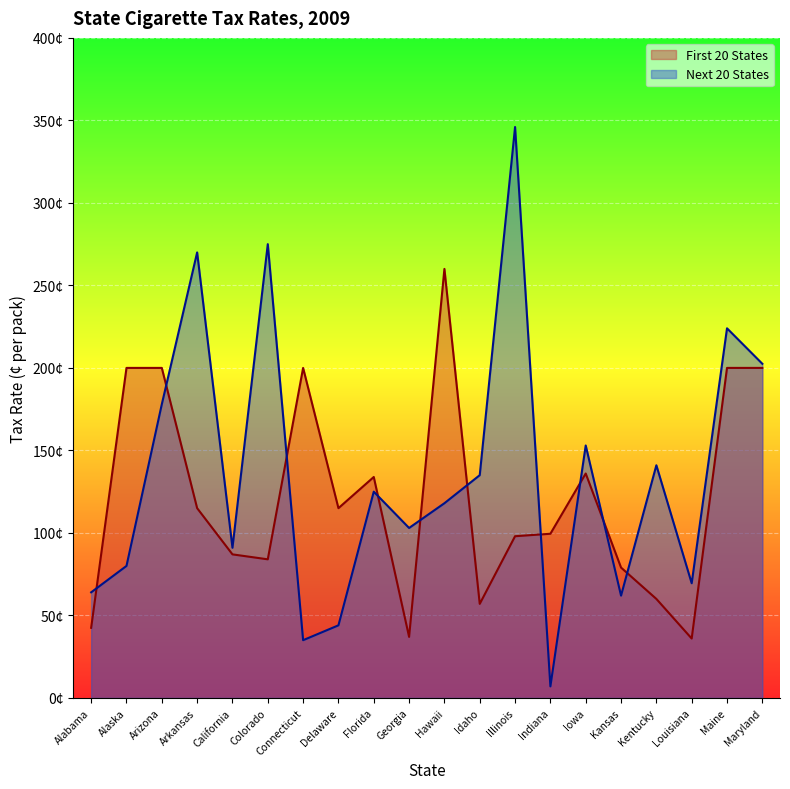

What is the minimum value for Alabama?

36.0